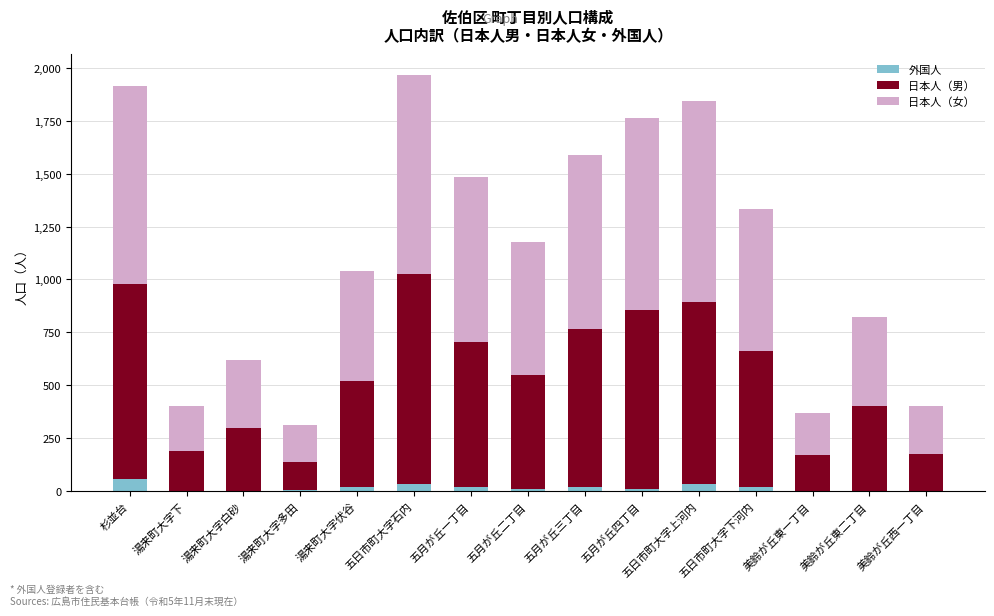

What is the total value across all series at 美鈴が丘東一丁目?

368